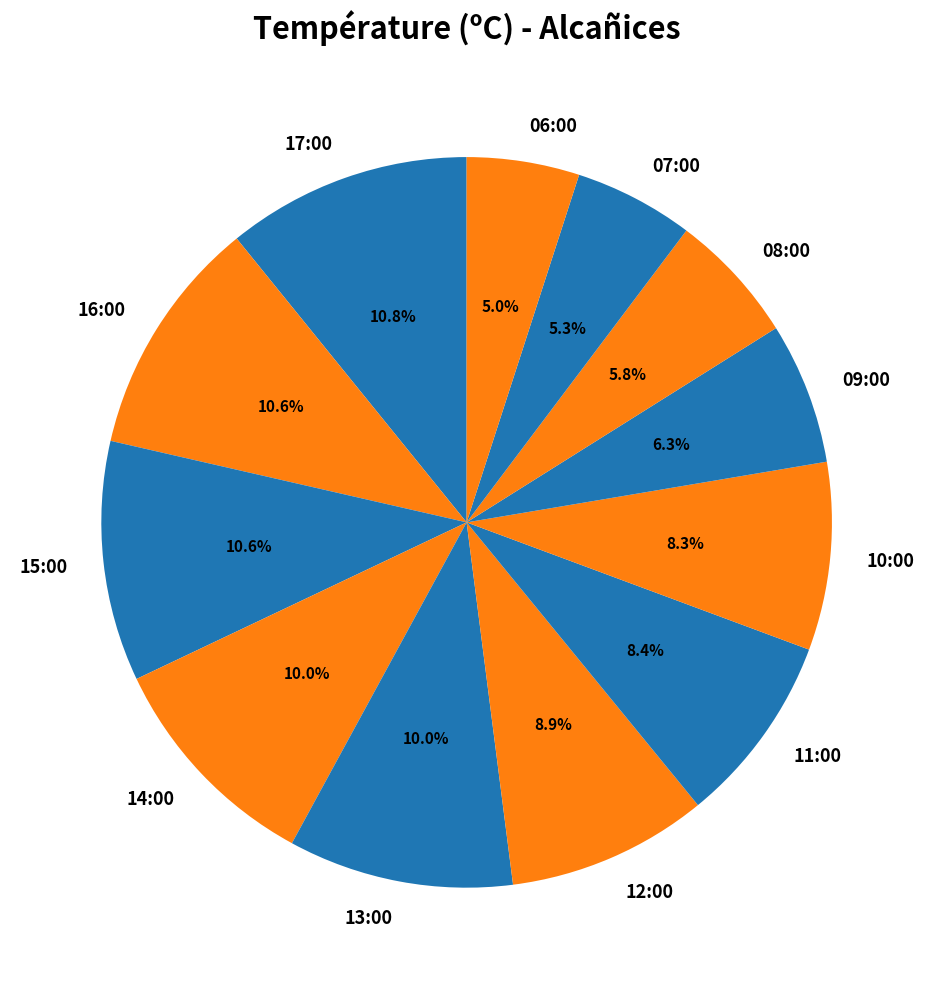

How many slices are in this pie chart?

12